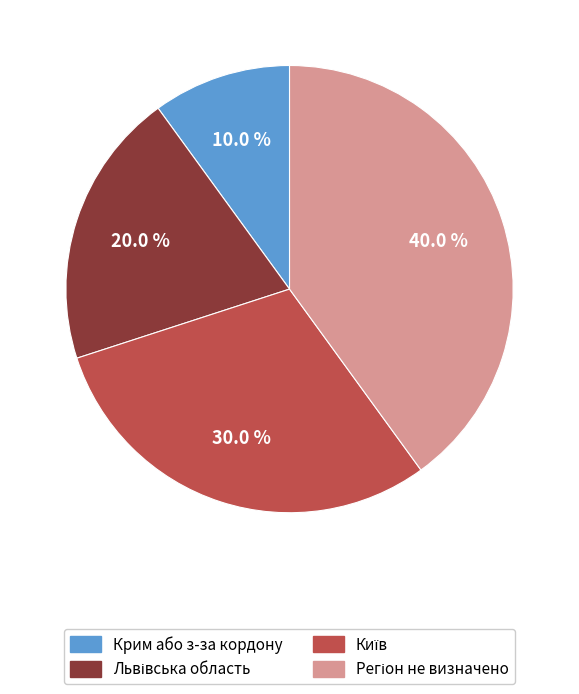

Is there any slice that represents more than half of the pie?

No